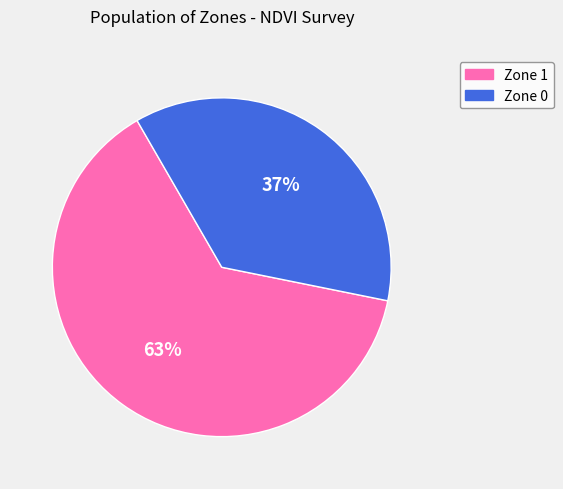

How many slices are in this pie chart?

2